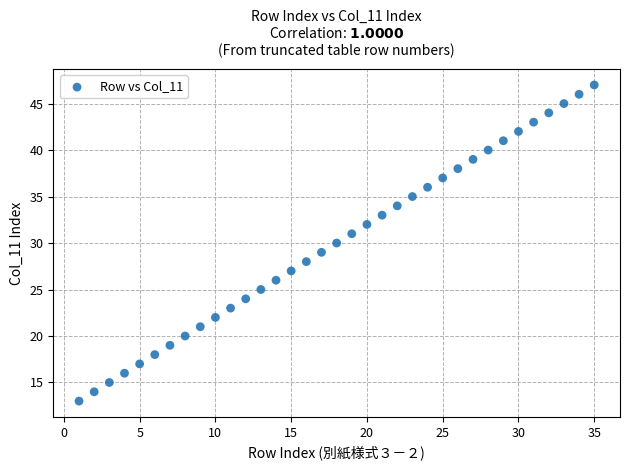

What is the range of X values (max minus min)?

34